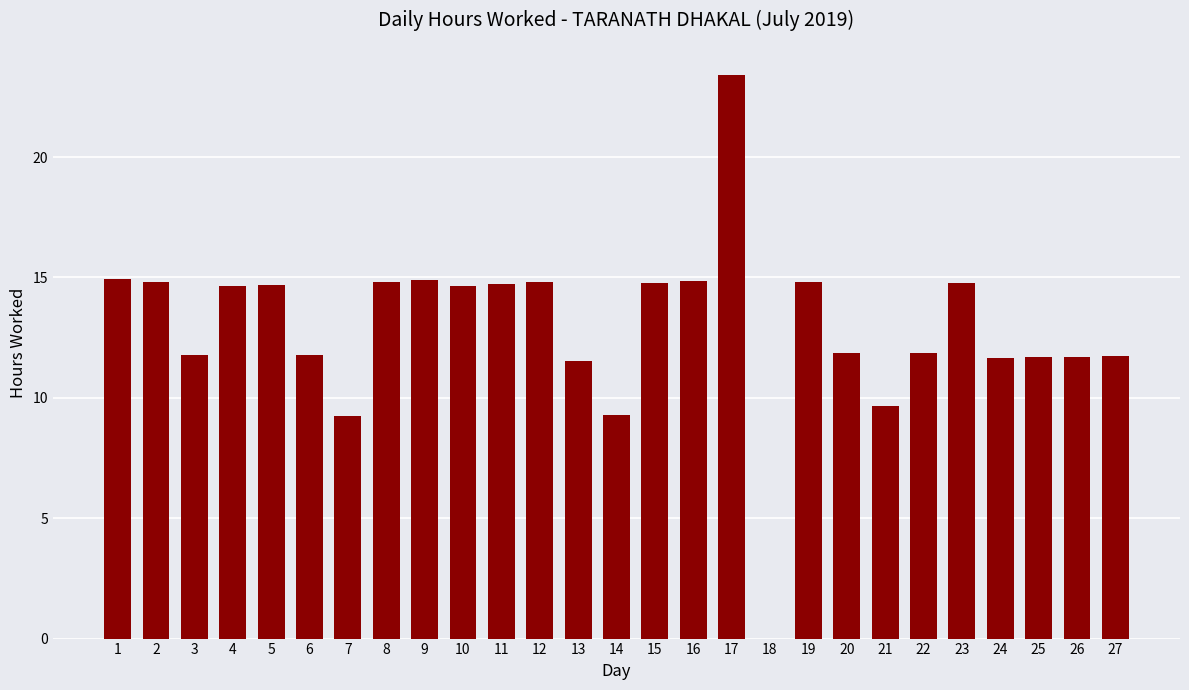

What value does the data have at 3?

11.8